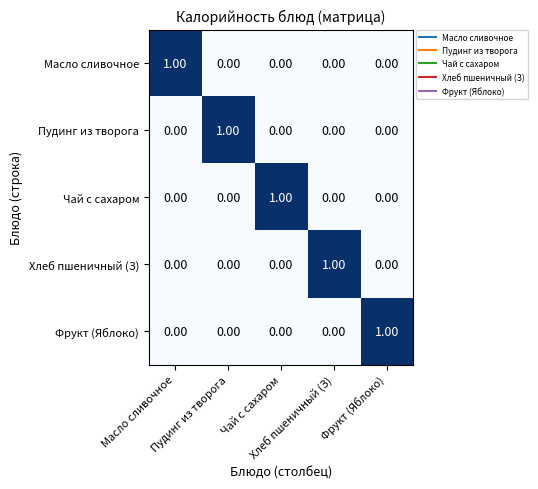

At how many categories does at least one series exceed 0?

5